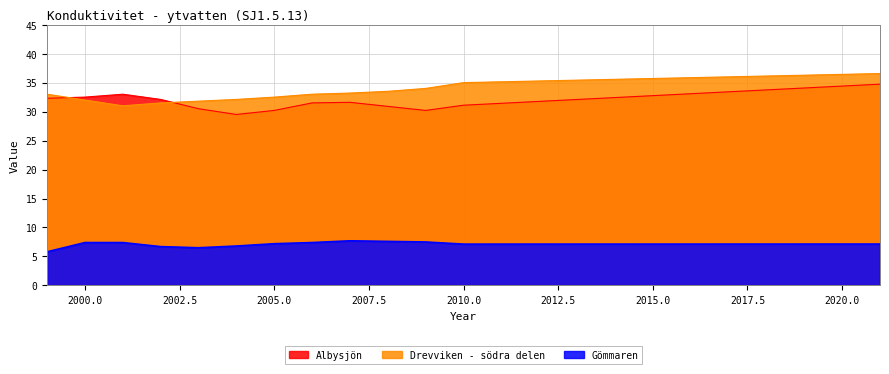

Which series changed the most between 2000 and 2001?

Drevviken - södra delen